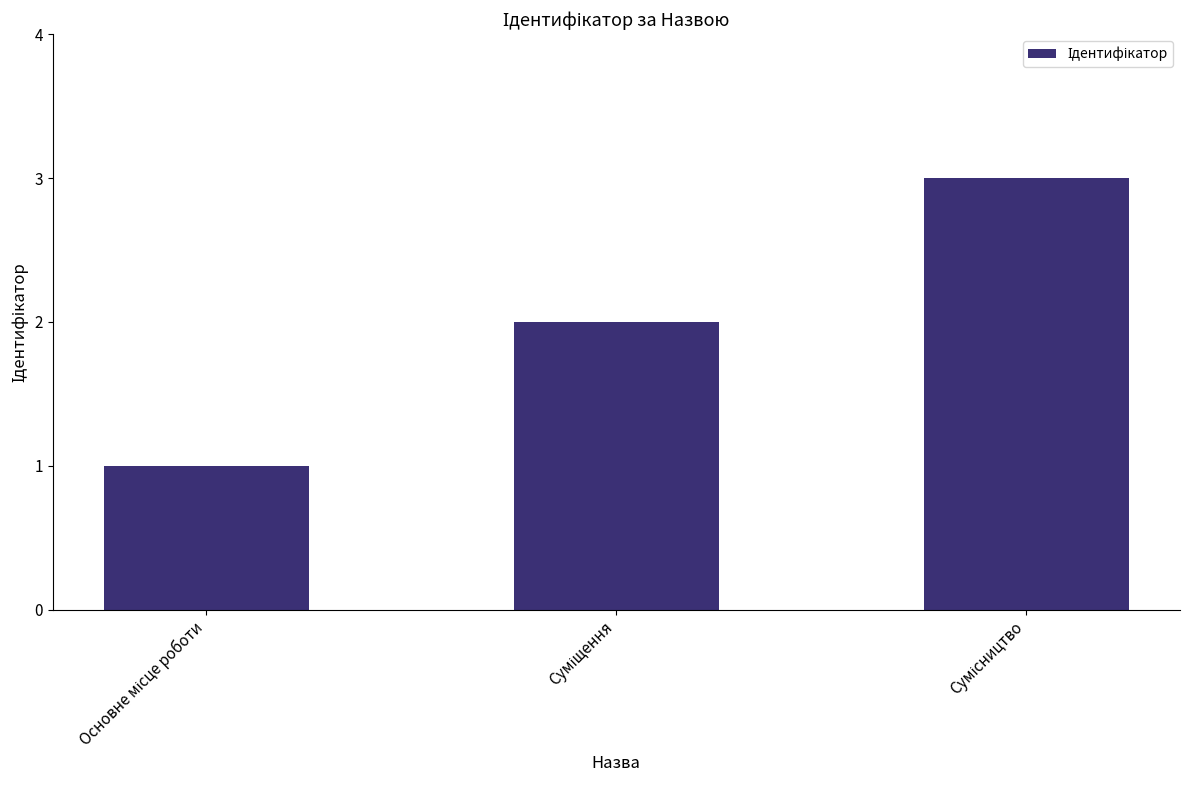

Count the number of categories in the chart.

3